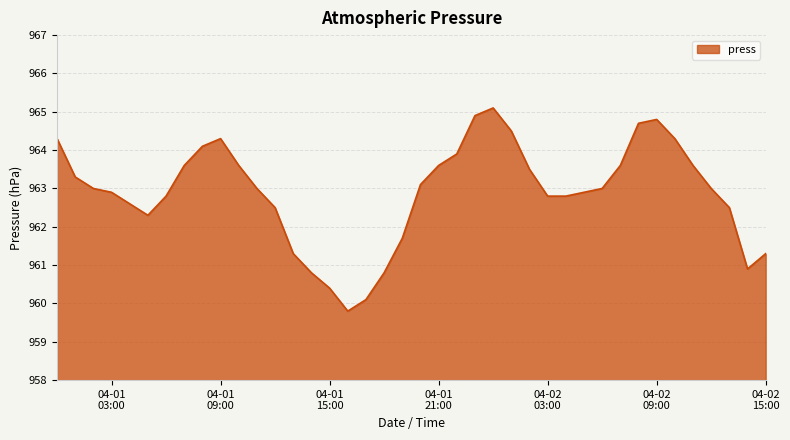

What is the maximum value shown in the chart?

965.1